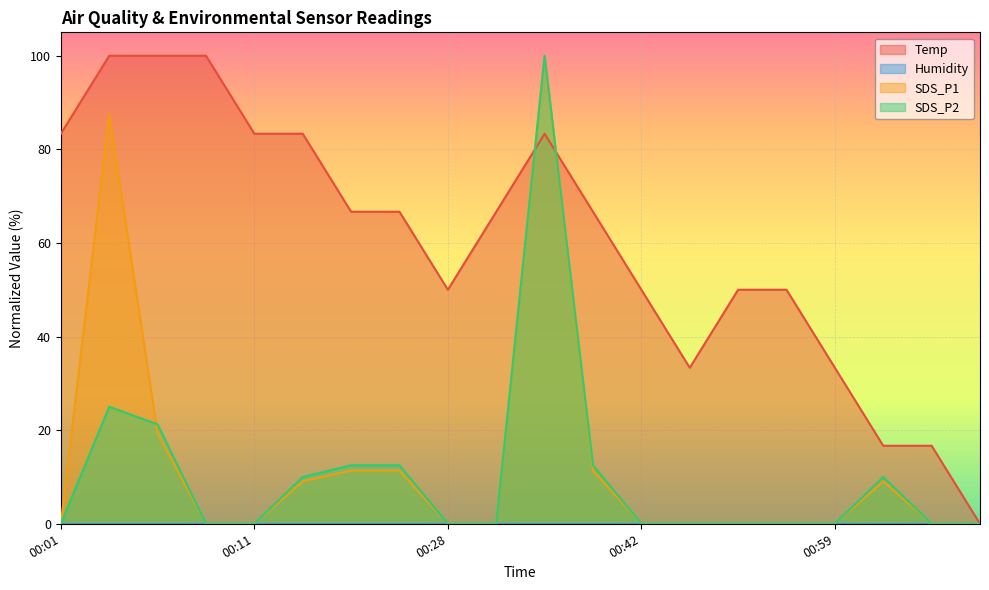

Between 00:57 and 00:40, which is larger?

00:40